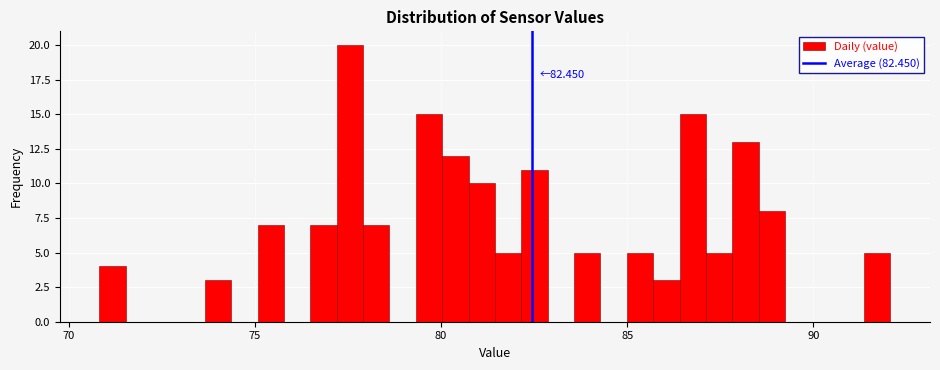

Around what value on the x-axis is the tallest bar? Give the approximate position of its centre, as read against the axis.

77.5